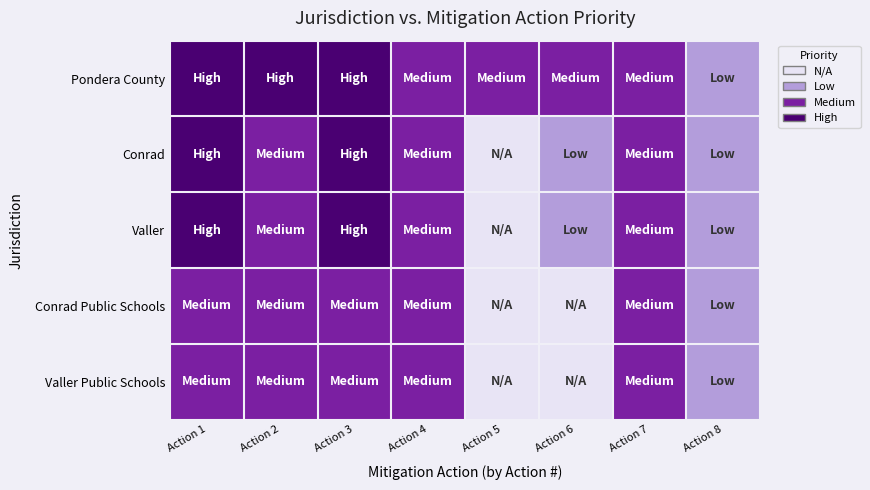

Rank the series at Action 3 from highest to lowest value.

Pondera County, Conrad, Valler, Conrad Public Schools, Valler Public Schools